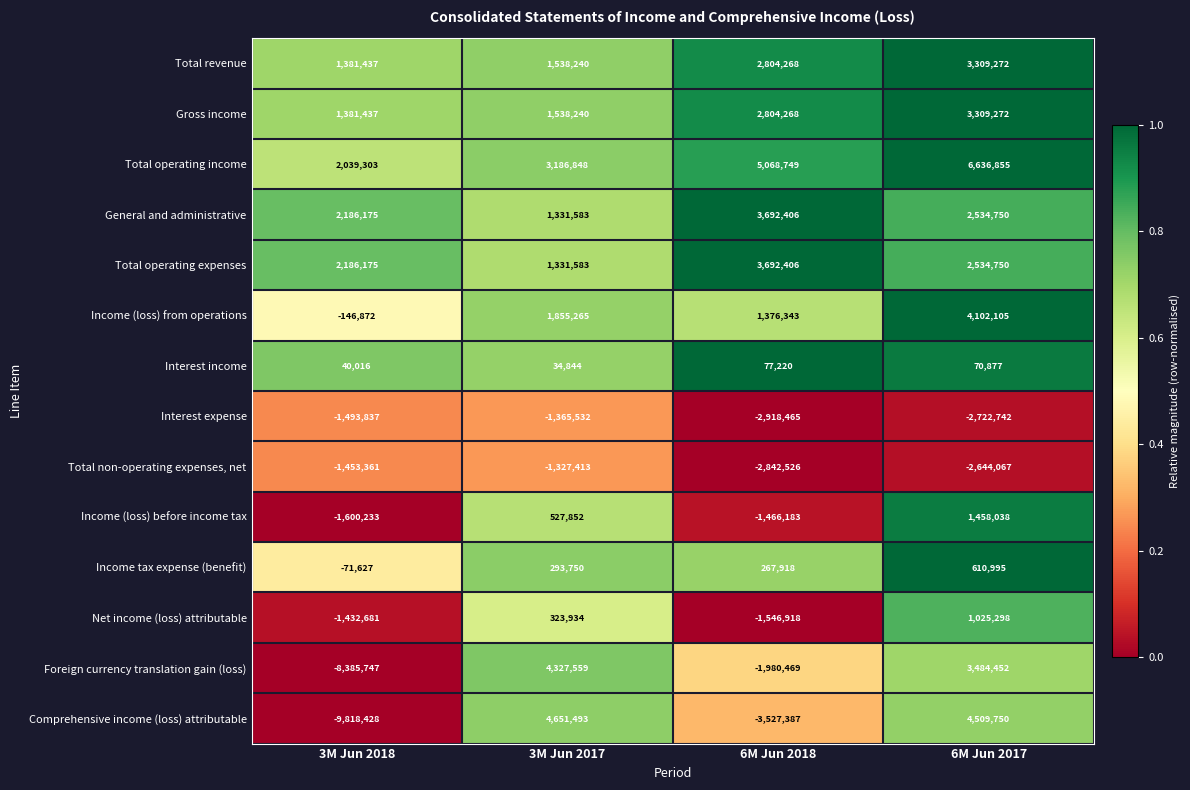

List the labels in order of Income (loss) before income tax value, smallest first.

3M Jun 2018, 6M Jun 2018, 3M Jun 2017, 6M Jun 2017